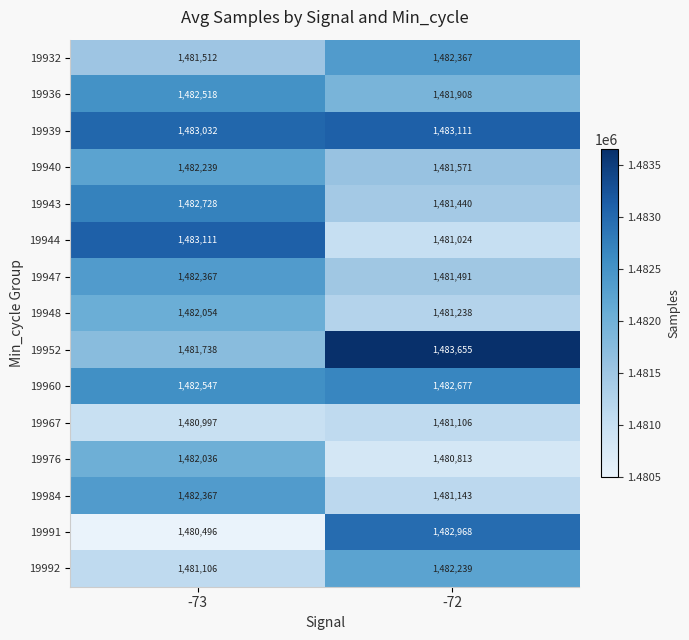

What is the difference between the highest and lowest values at -73?

2615